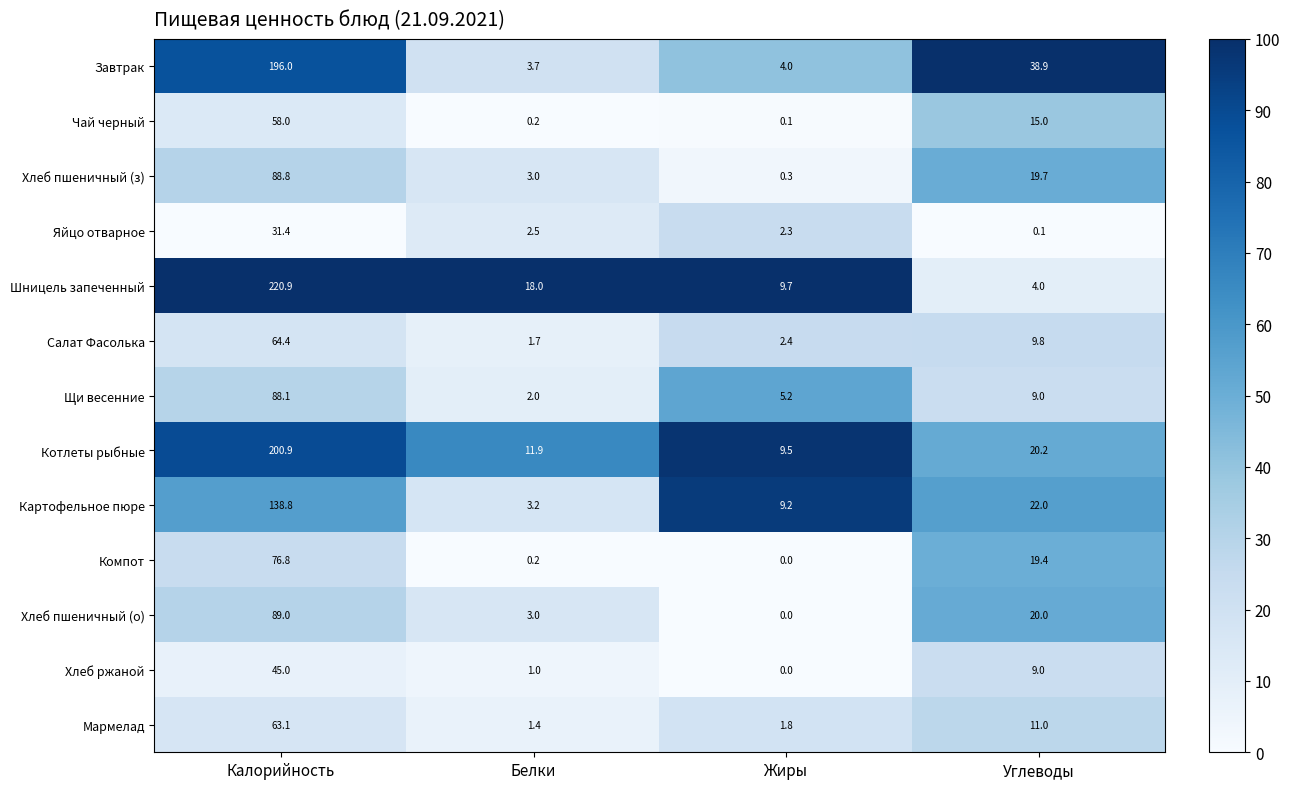

List the series in order of their peak value, highest first.

Шницель запеченный, Котлеты рыбные, Завтрак, Картофельное пюре, Хлеб пшеничный (о), Хлеб пшеничный (з), Щи весенние, Компот, Салат Фасолька, Мармелад, Чай черный, Хлеб ржаной, Яйцо отварное